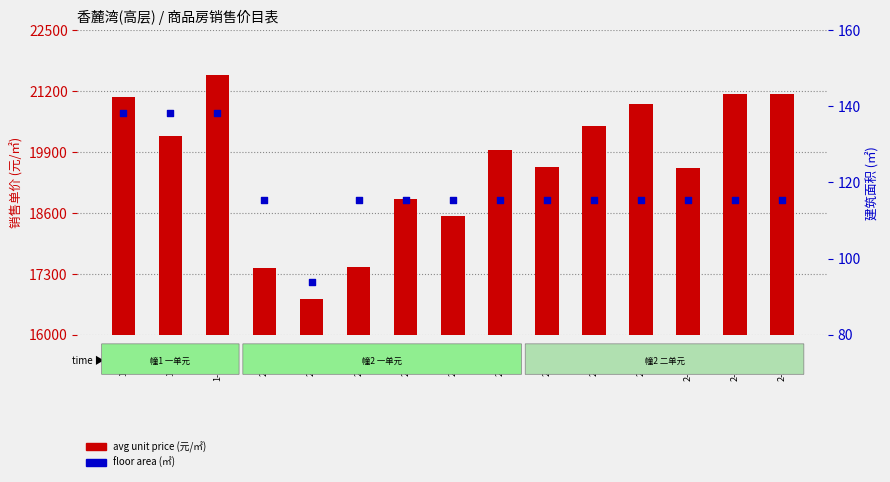

Which series has the largest total across all categories?

avg unit price (元/㎡)